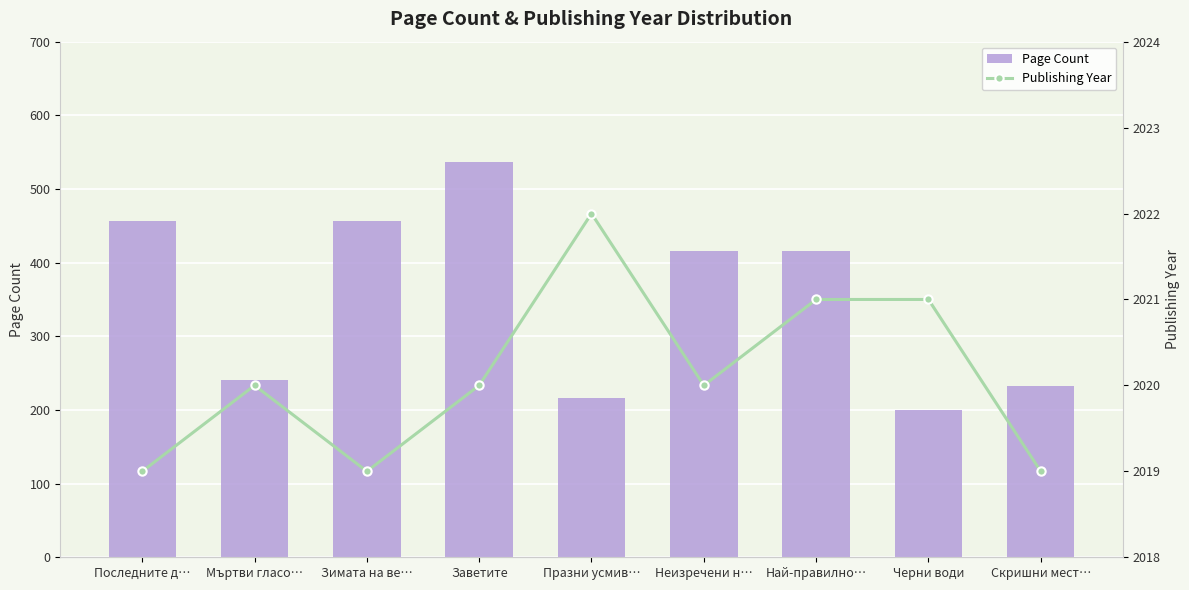

Is the value of Publishing Year at Последните д… greater than the value of Page Count at Най-правилно…?

Yes